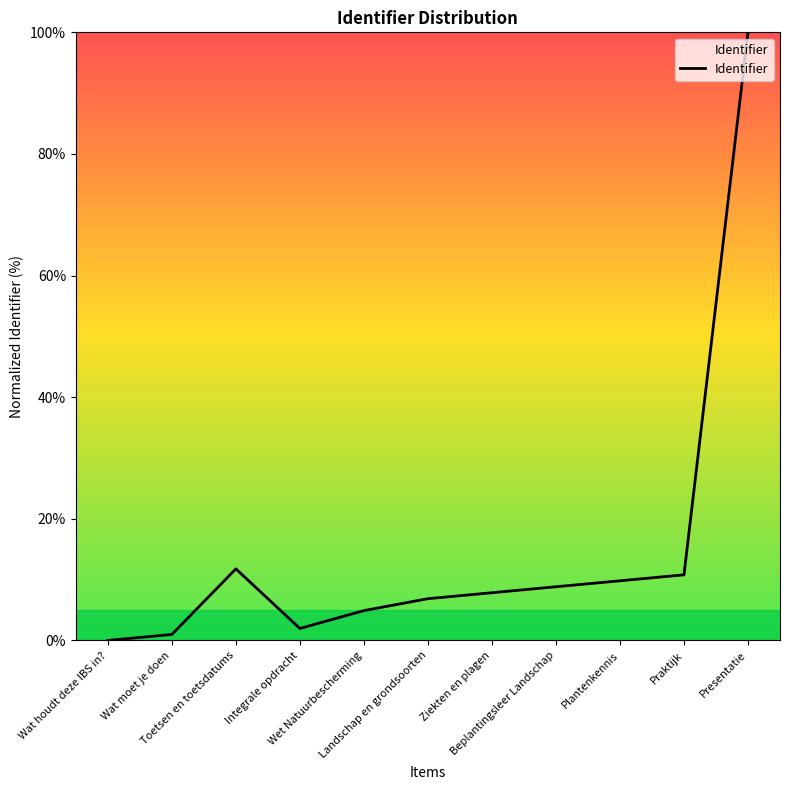

What is the greatest value displayed?

100.0